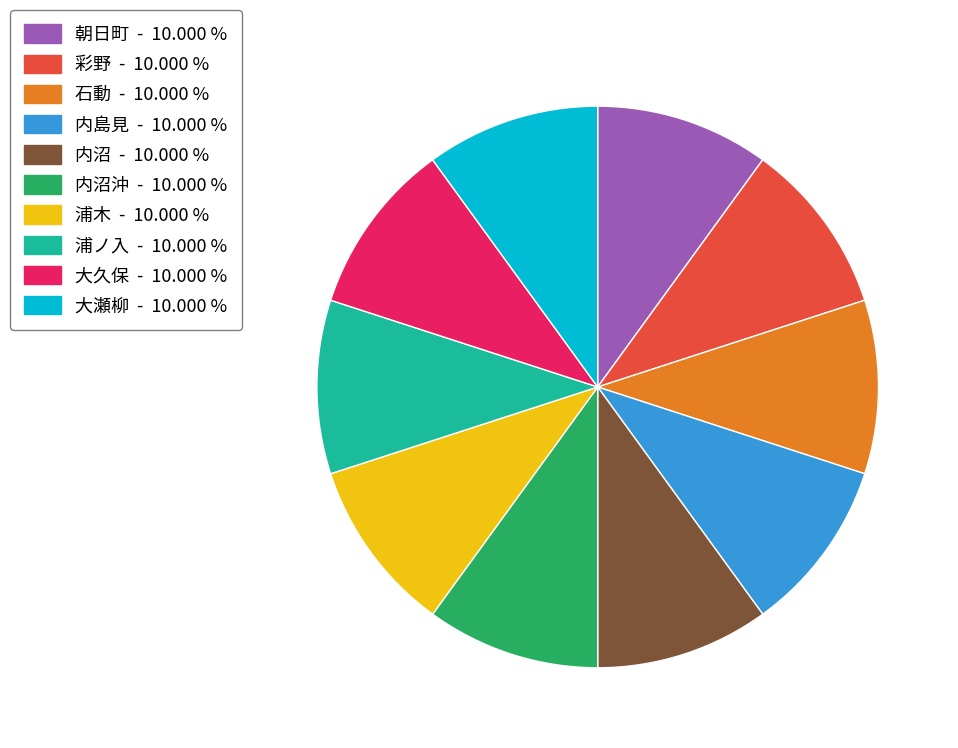

Is there any slice that represents more than half of the pie?

No